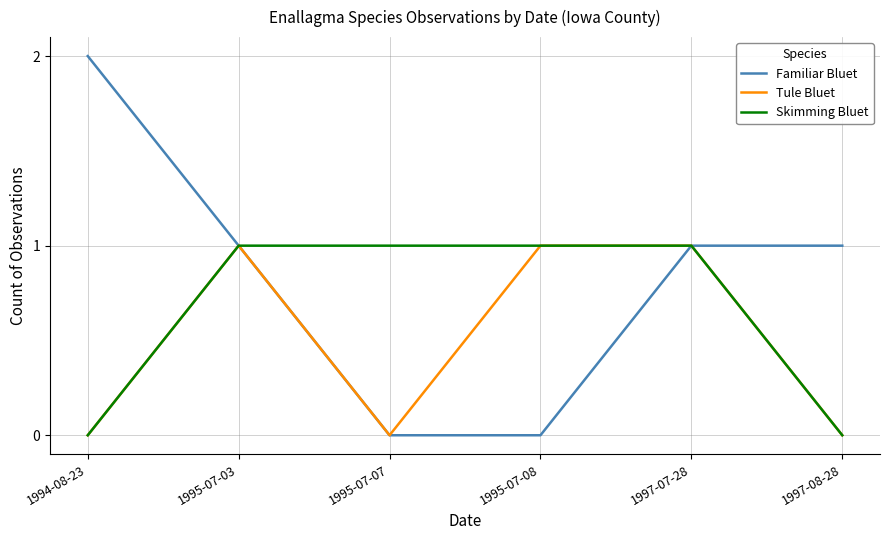

What position from the right is 1995-07-08?

3